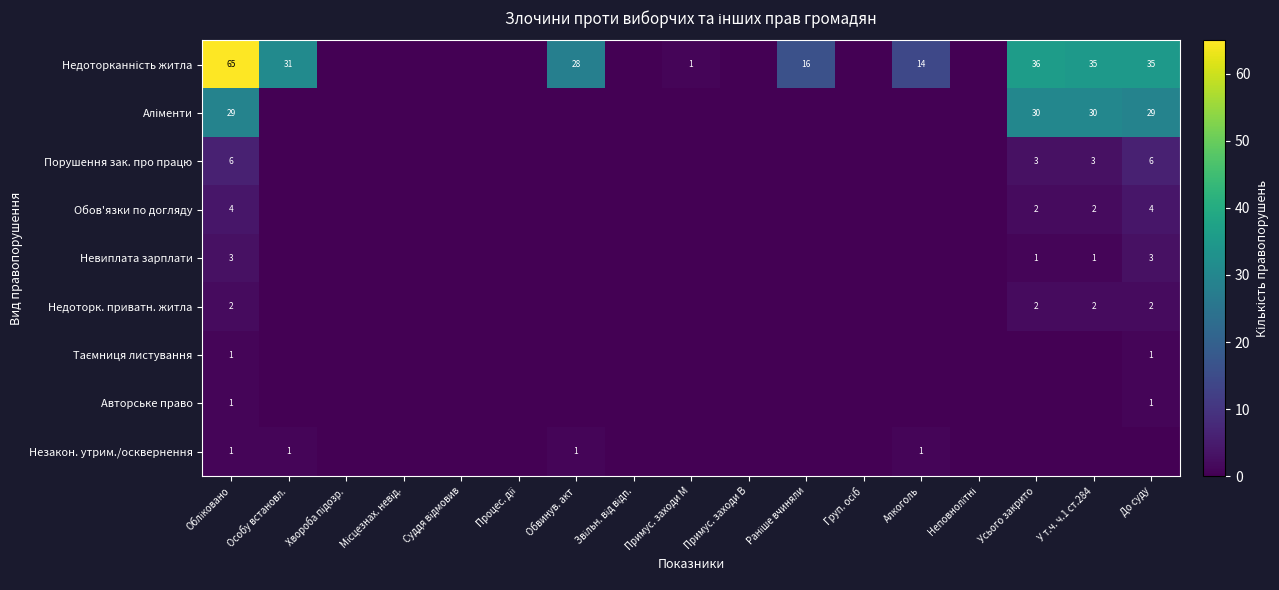

What is the difference between the Аліменти values at Примус. заходи М and До суду?

29